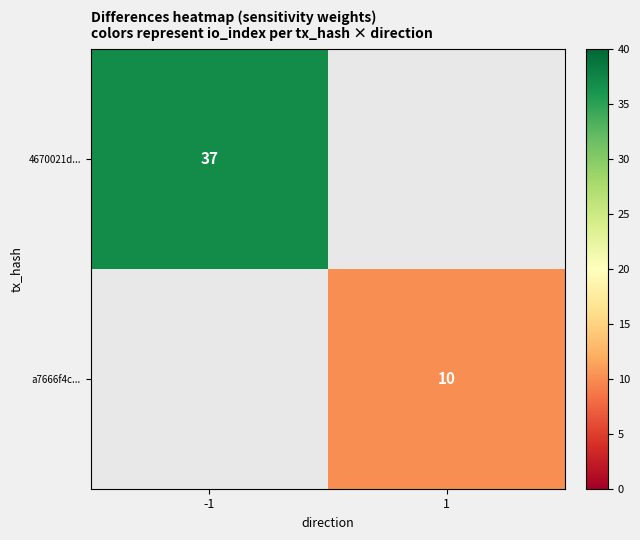

How many data points does each series have?

2